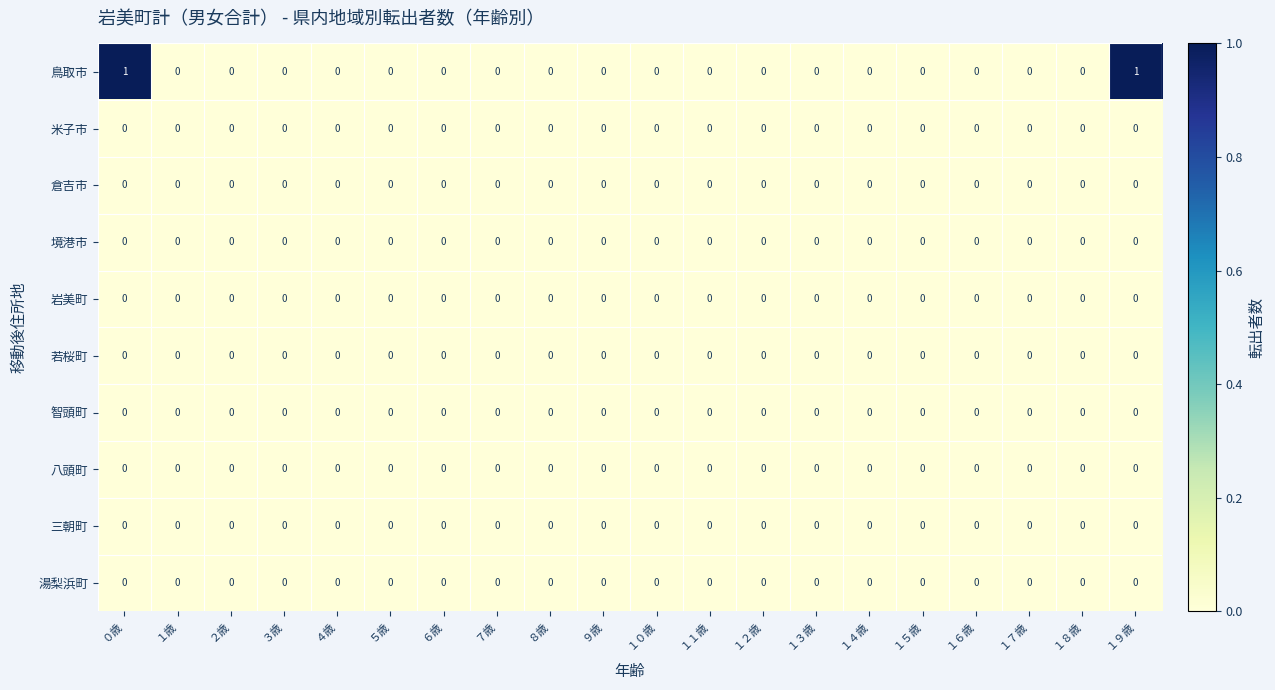

The 境港市 series shows 0 at １０歳. True or false?

True